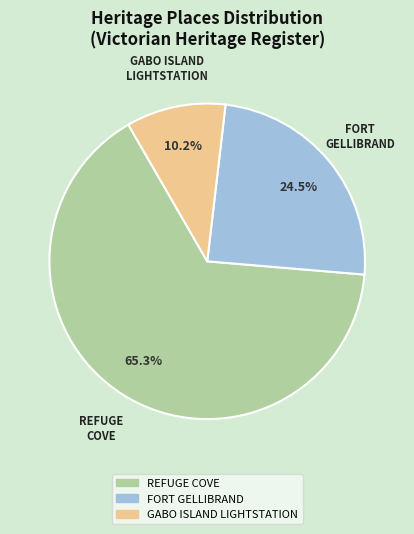

What is the smallest slice in the pie chart?

GABO ISLAND LIGHTSTATION